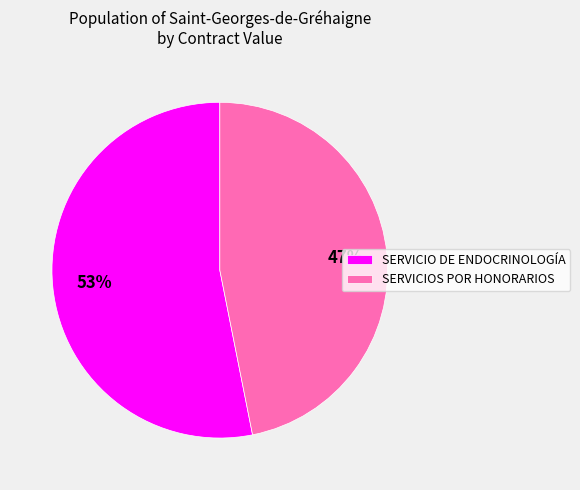

The SERVICIO DE ENDOCRINOLOGÍA slice represents 47% of the pie. True or false?

False